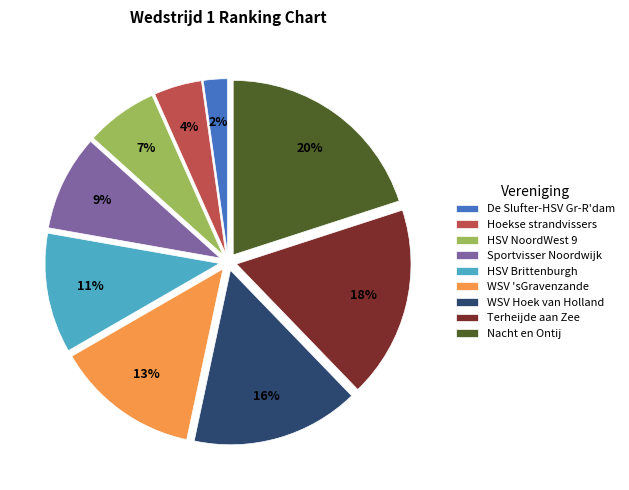

Is there a majority slice in this chart?

No